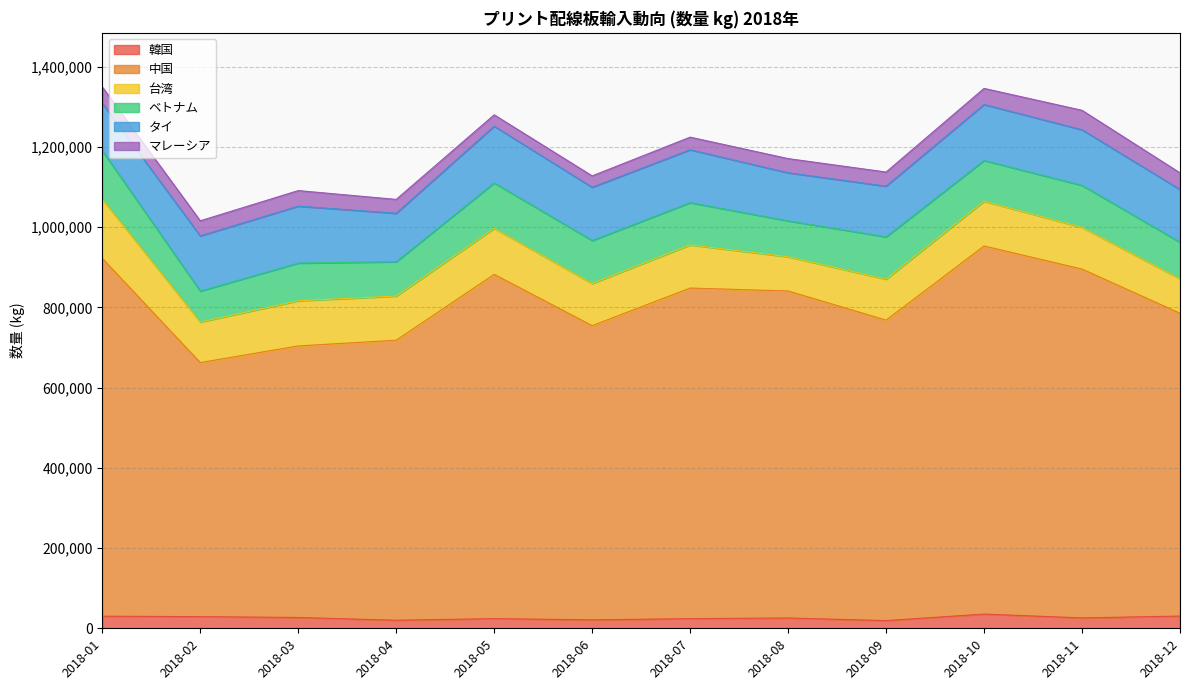

At which category is the sum across all series the highest?

2018-01